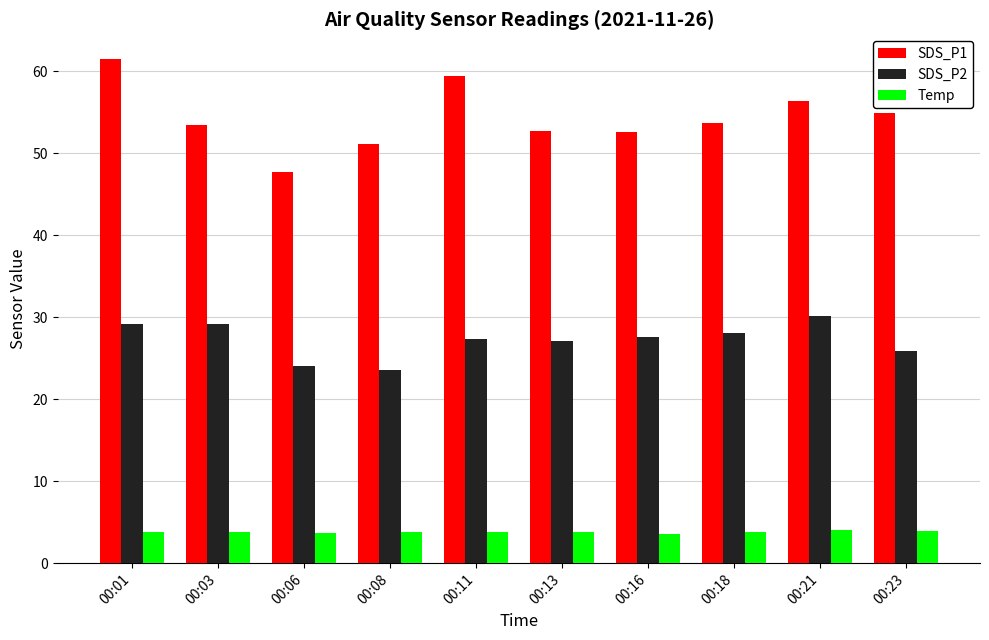

What are all the series names shown in the legend?

SDS_P1, SDS_P2, Temp